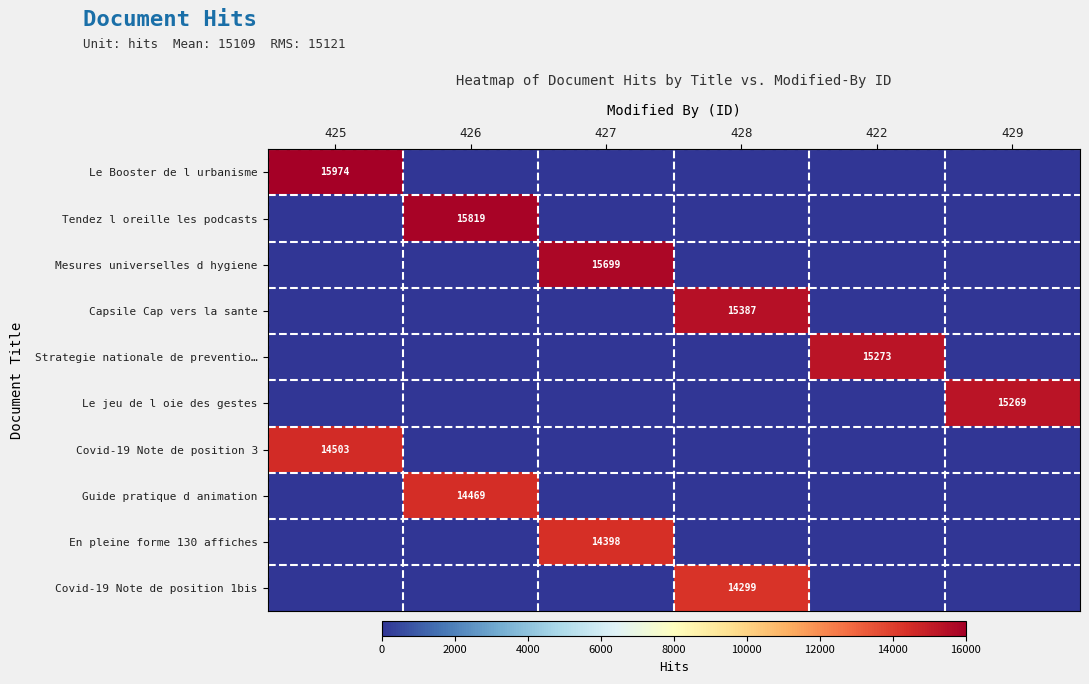

The Guide pratique d animation series shows 14469 at 426. True or false?

True